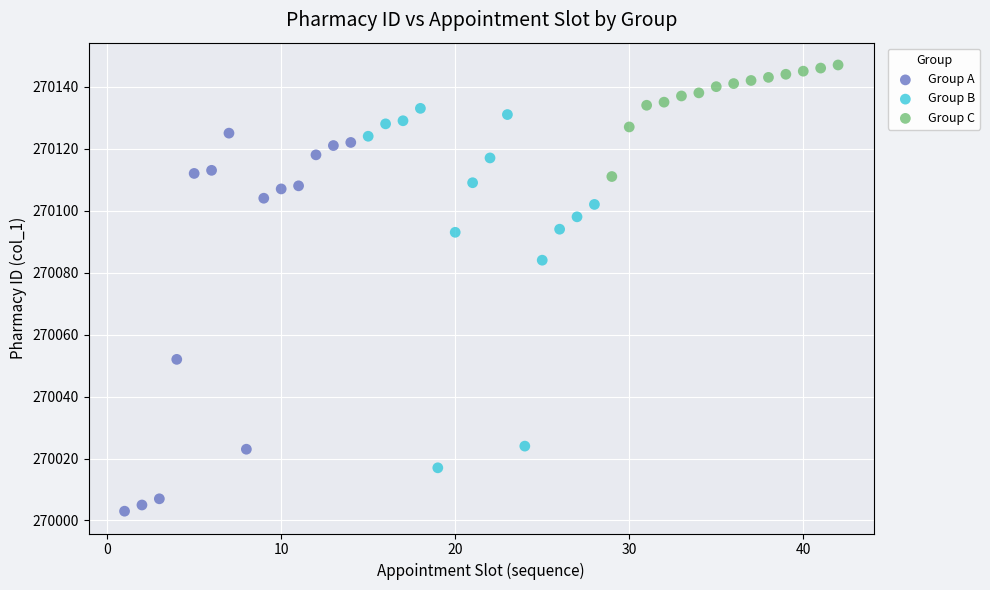

Which series reaches the minimum Y coordinate?

Group A